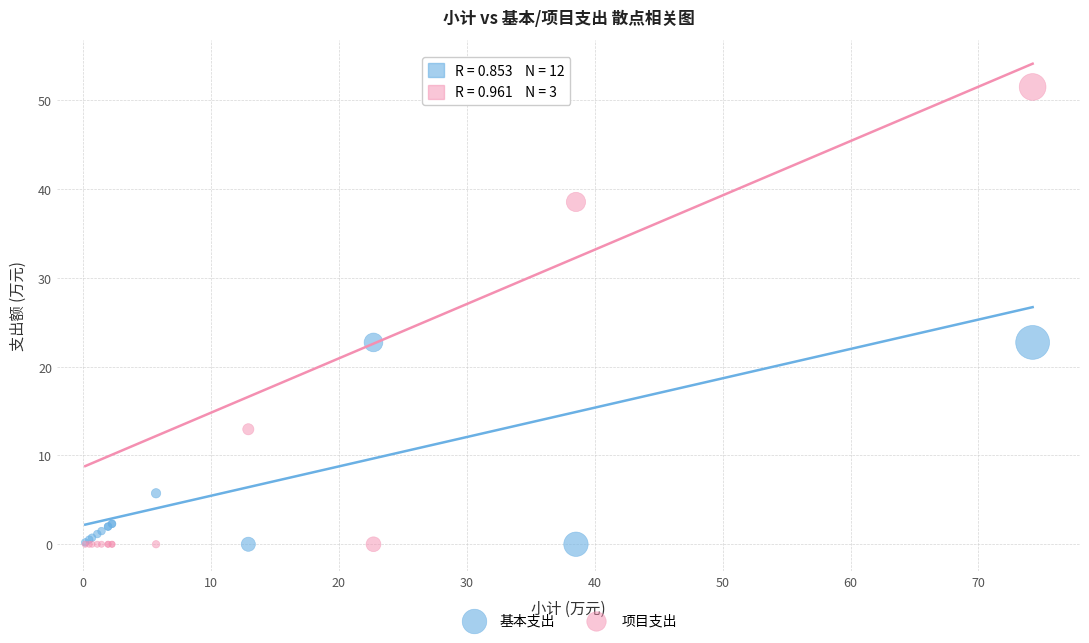

In the 基本支出 series, what Y value is closest to 11?

5.7